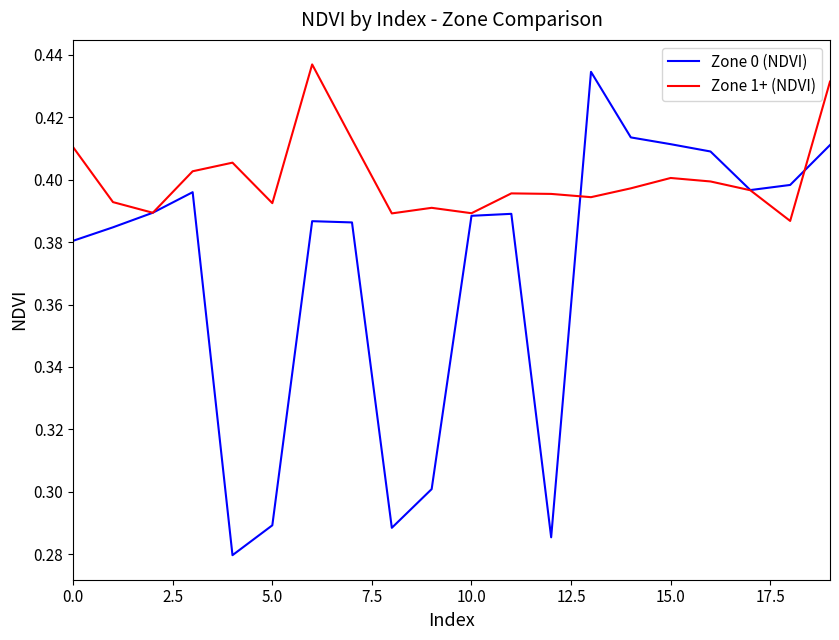

At how many categories does at least one series exceed 0?

20